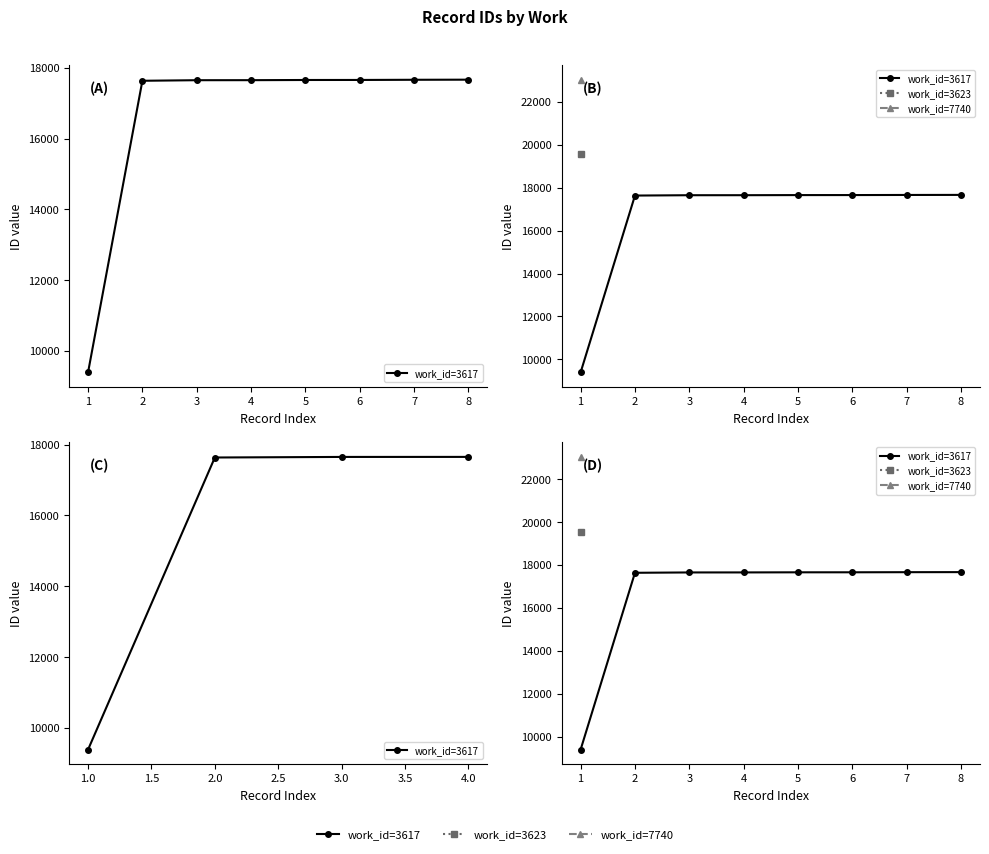

What is the average value?

16623